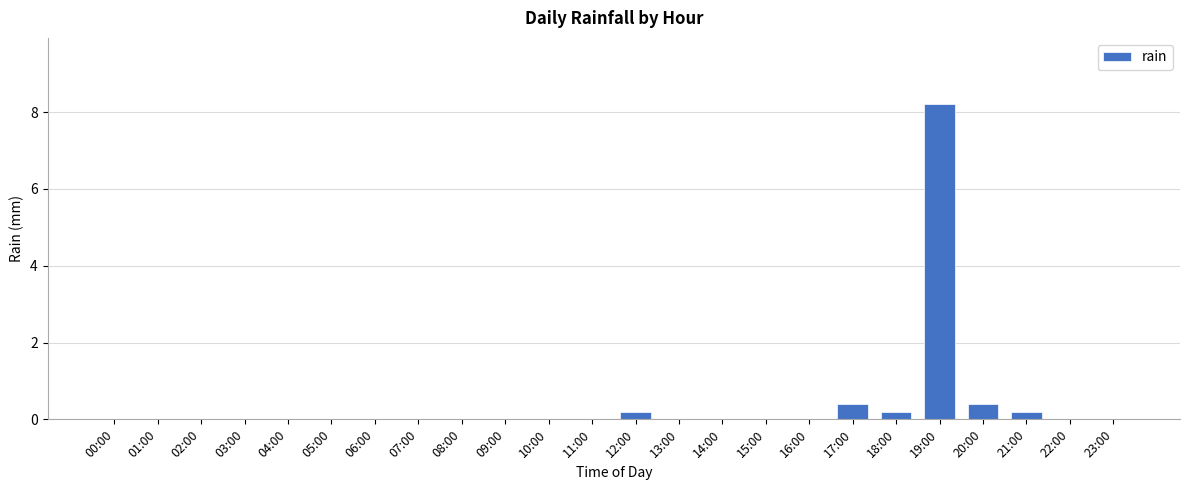

Reading right to left, what are all the values shown in this chart?

0.0	0.0	0.2	0.4	8.2	0.2	0.4	0.0	0.0	0.0	0.0	0.2	0.0	0.0	0.0	0.0	0.0	0.0	0.0	0.0	0.0	0.0	0.0	0.0